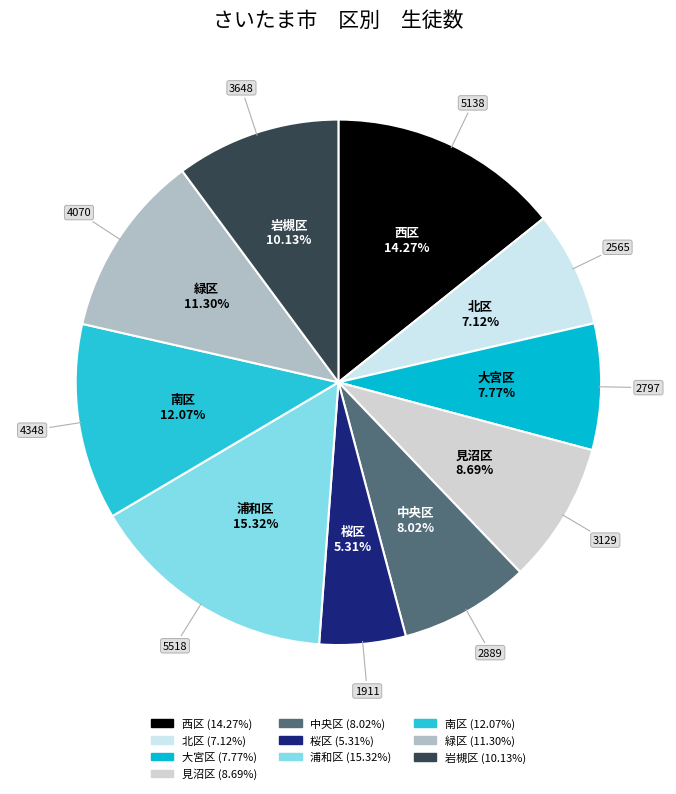

What is the total percentage of 西区 and 北区?

21.4%